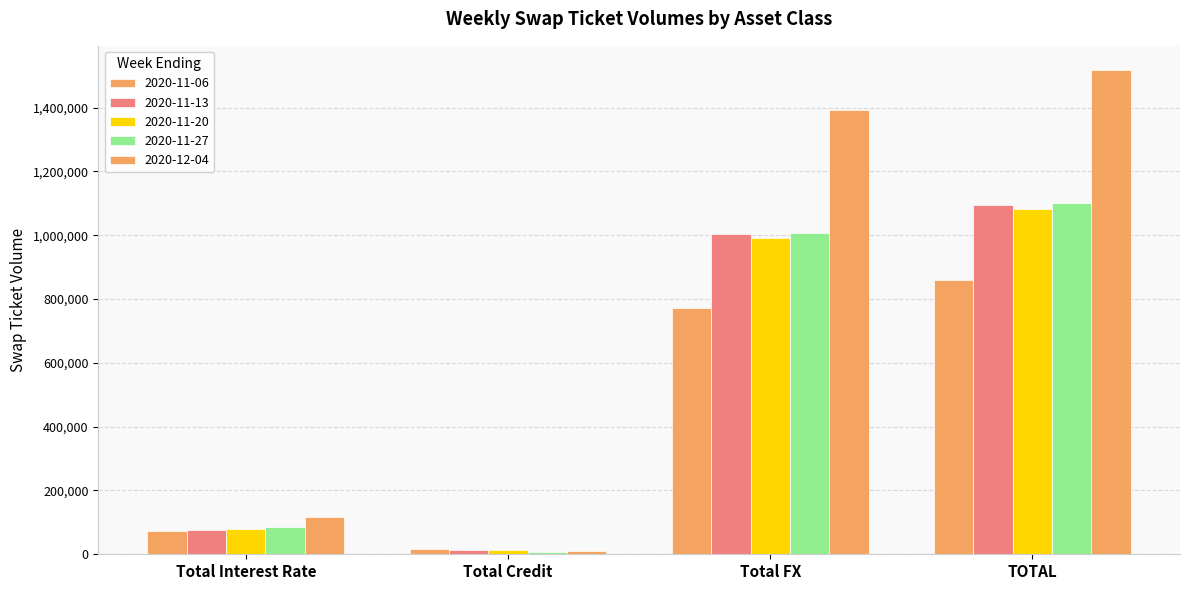

What is the total value across all series at Total Credit?

58448